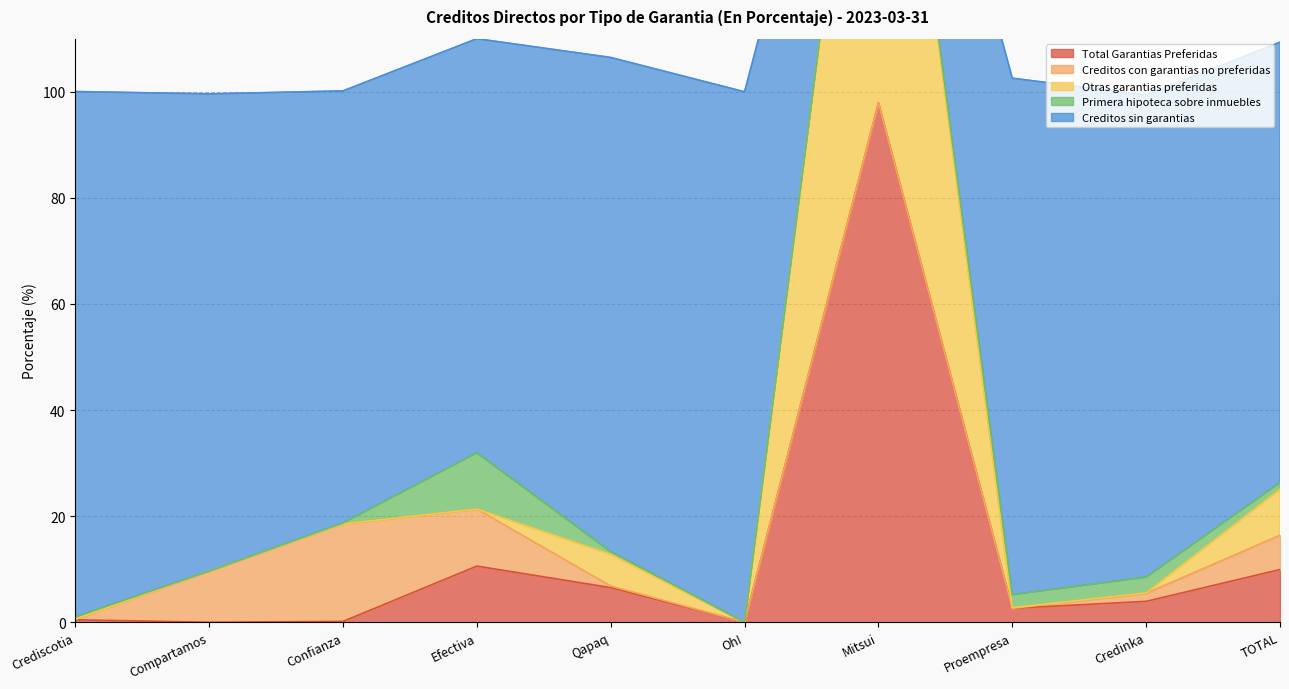

What is the highest value of the Total Garantias Preferidas series?

97.9